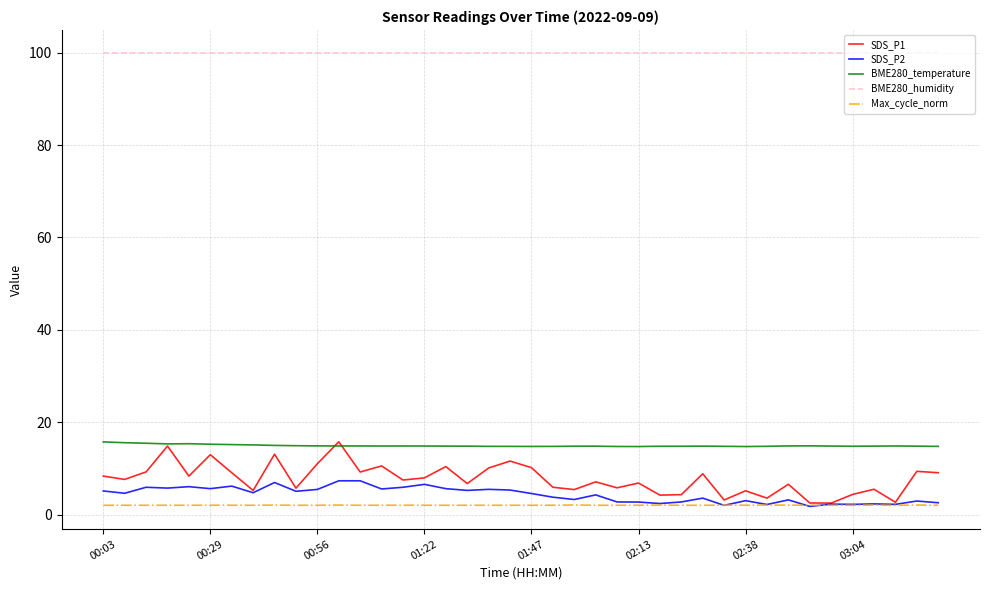

Which series has the widest spread of values?

SDS_P1